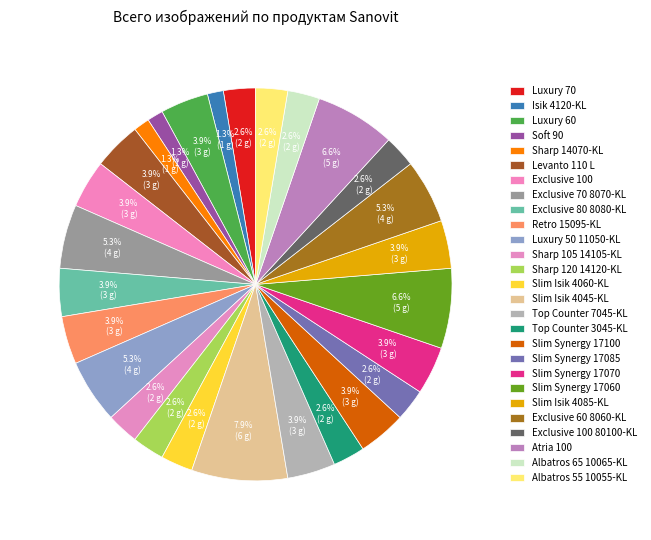

Rank the categories by value from highest to lowest.

Slim Isik 4045-KL, Slim Synergy 17060, Atria 100, Exclusive 70 8070-KL, Luxury 50 11050-KL, Exclusive 60 8060-KL, Luxury 60, Levanto 110 L, Exclusive 100, Exclusive 80 8080-KL, Retro 15095-KL, Top Counter 7045-KL, Slim Synergy 17100, Slim Synergy 17070, Slim Isik 4085-KL, Luxury 70, Sharp 105 14105-KL, Sharp 120 14120-KL, Slim Isik 4060-KL, Top Counter 3045-KL, Slim Synergy 17085, Exclusive 100 80100-KL, Albatros 65 10065-KL, Albatros 55 10055-KL, Isik 4120-KL, Soft 90, Sharp 14070-KL